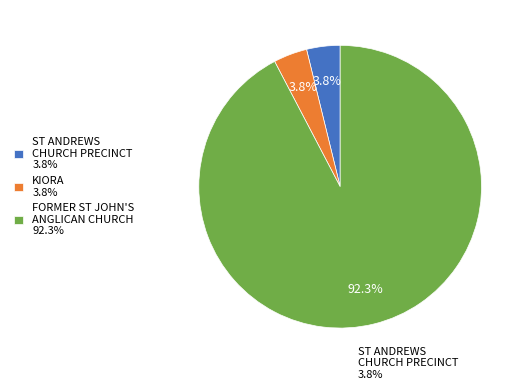

Is there a majority slice in this chart?

Yes